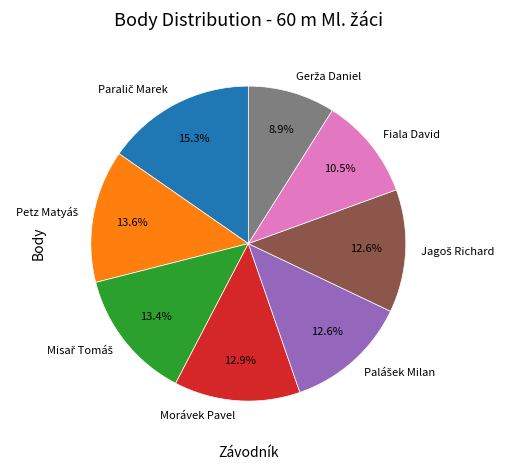

The Morávek Pavel slice represents 13% of the pie. True or false?

True